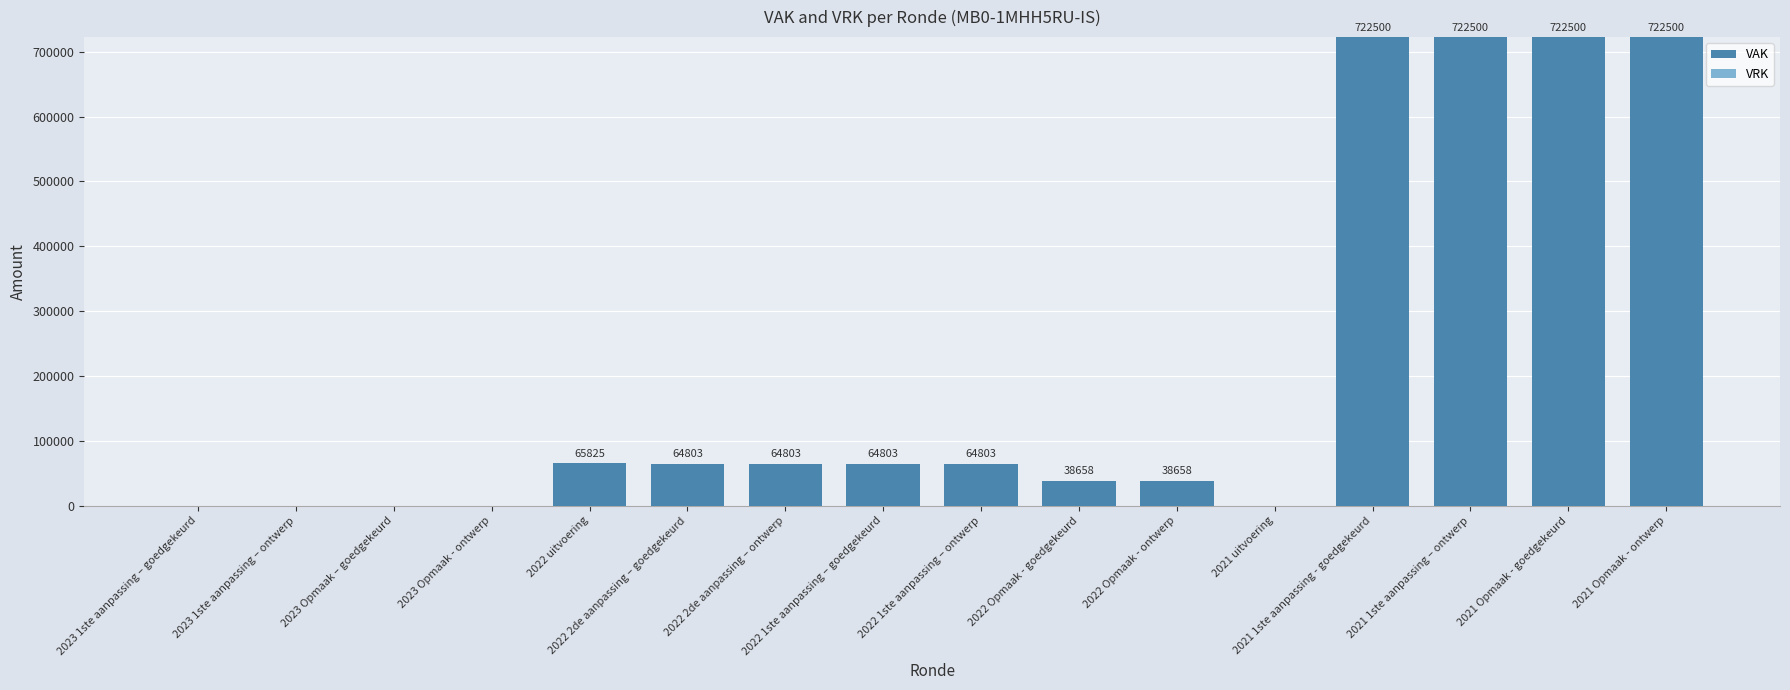

What is the sum of all values?

3292353